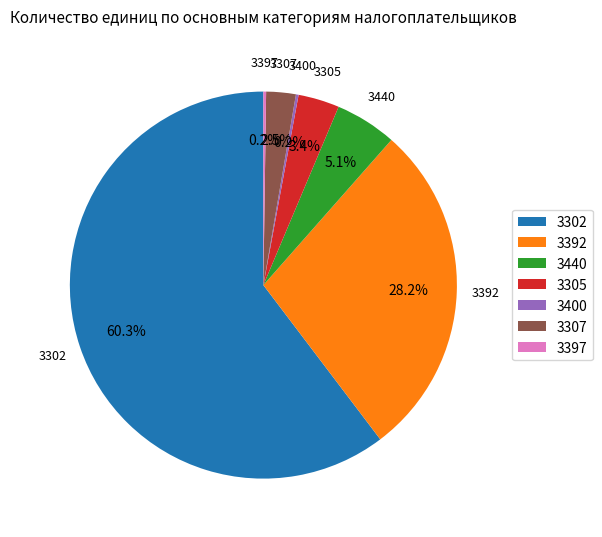

Between 3302 and 3440, which is larger?

3302